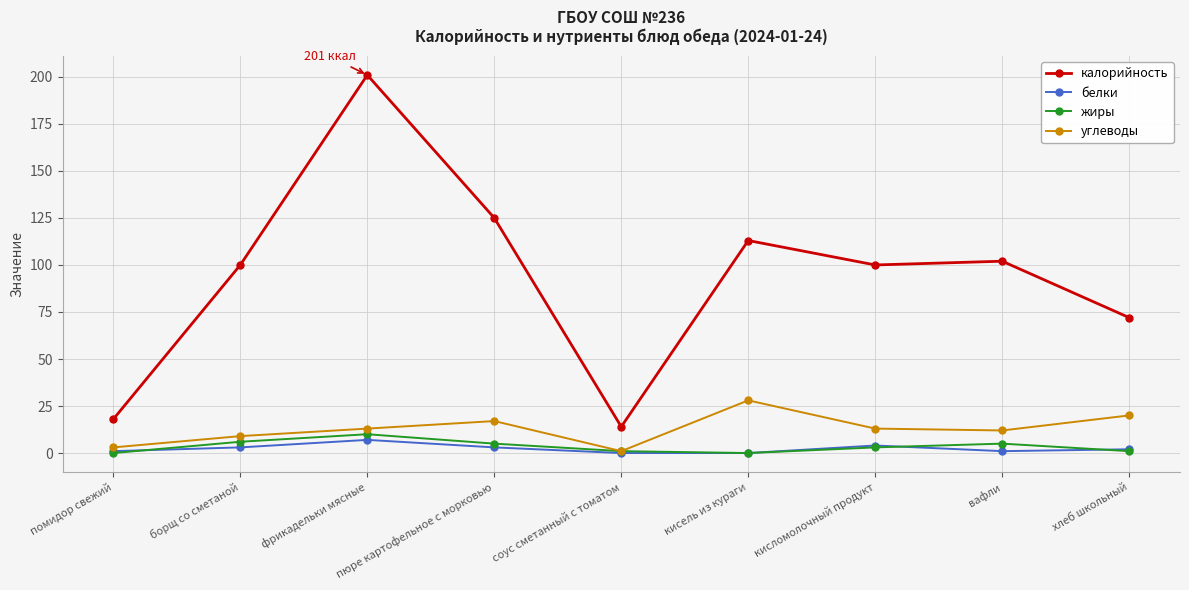

How many lines are shown in the chart?

4